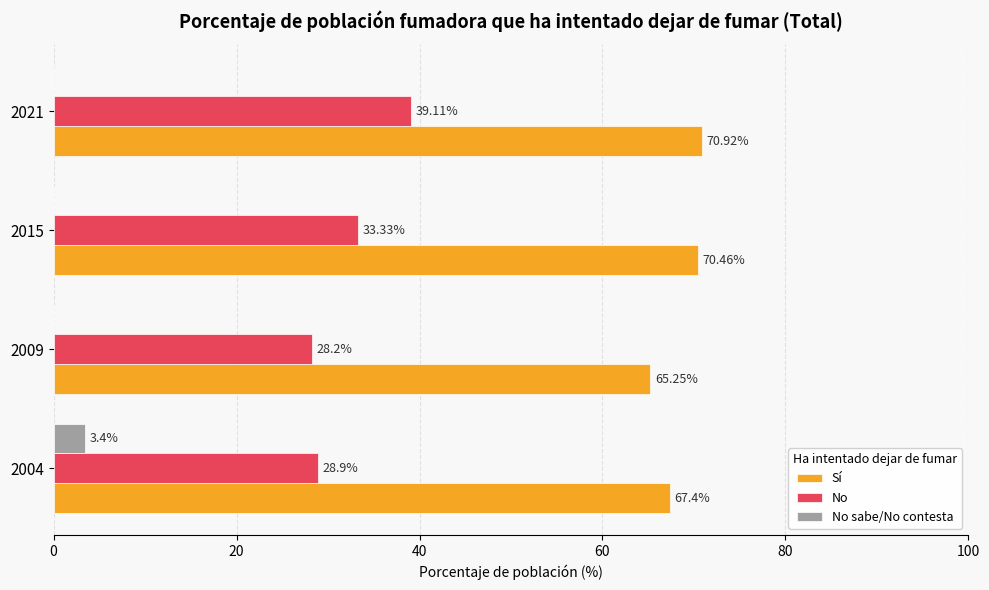

Between 2004 and 2021, which series saw the biggest shift?

No